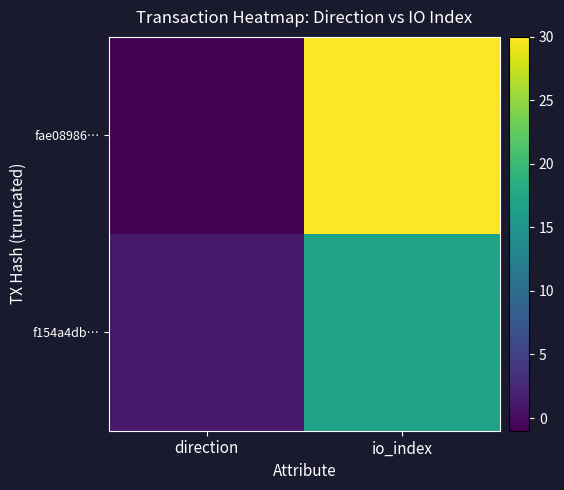

Reading left to right, list all the values displayed in this chart.

fae08986…: direction=-1	io_index=30
f154a4db…: direction=1	io_index=17